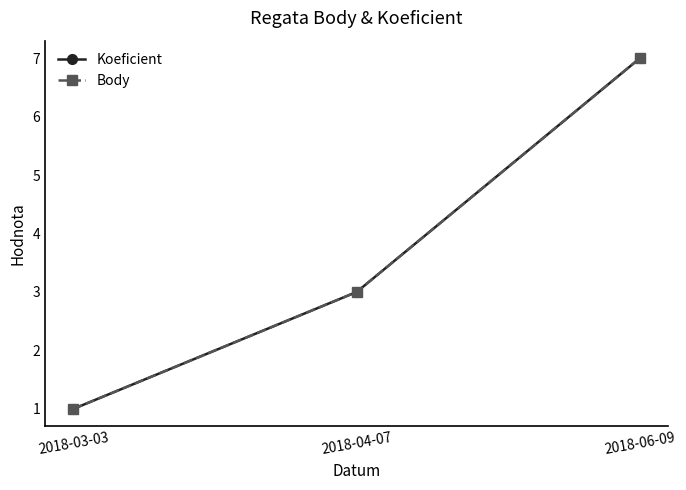

Does the chart have visible grid lines?

No